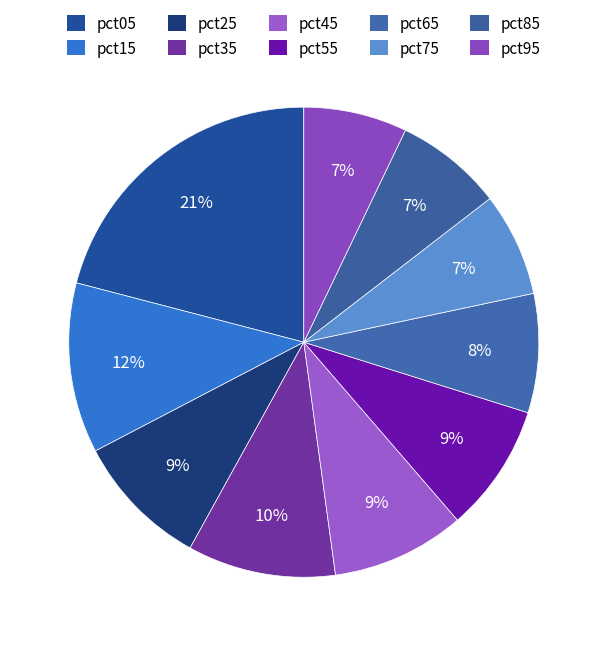

How many slices are in this pie chart?

10